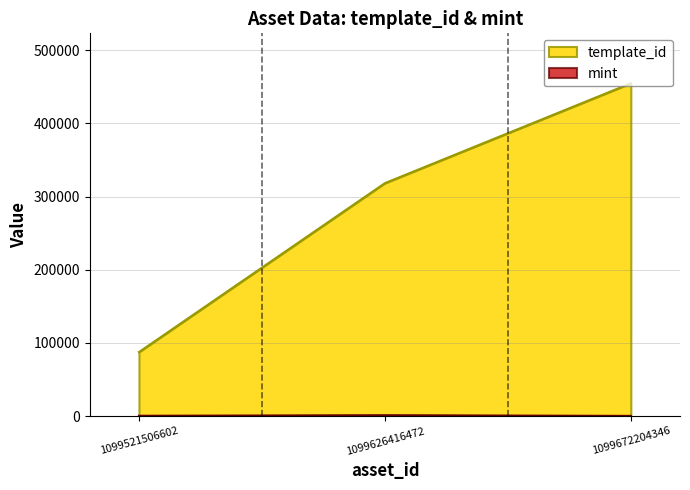

At 1099626416472, list the series in order from smallest to largest.

mint, template_id